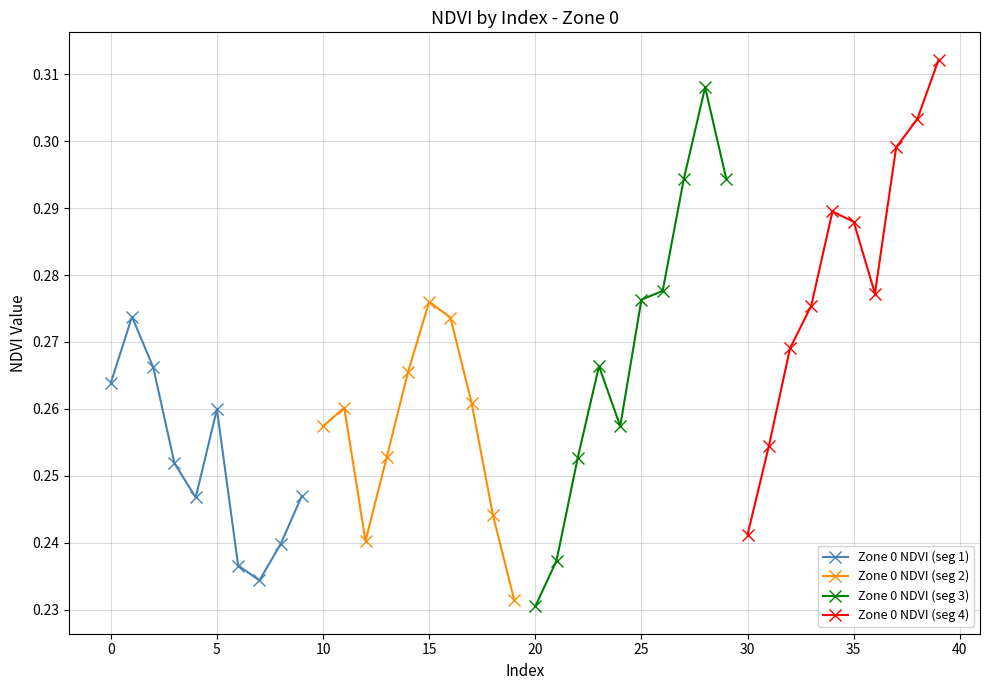

What is the value of the Zone 0 NDVI (seg 3) point at the 9th from the left?

0.3